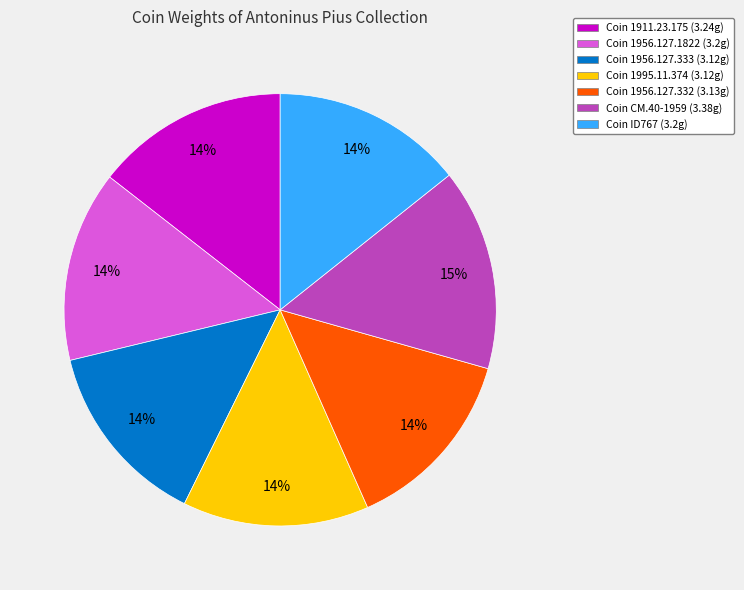

How many slices are in this pie chart?

7